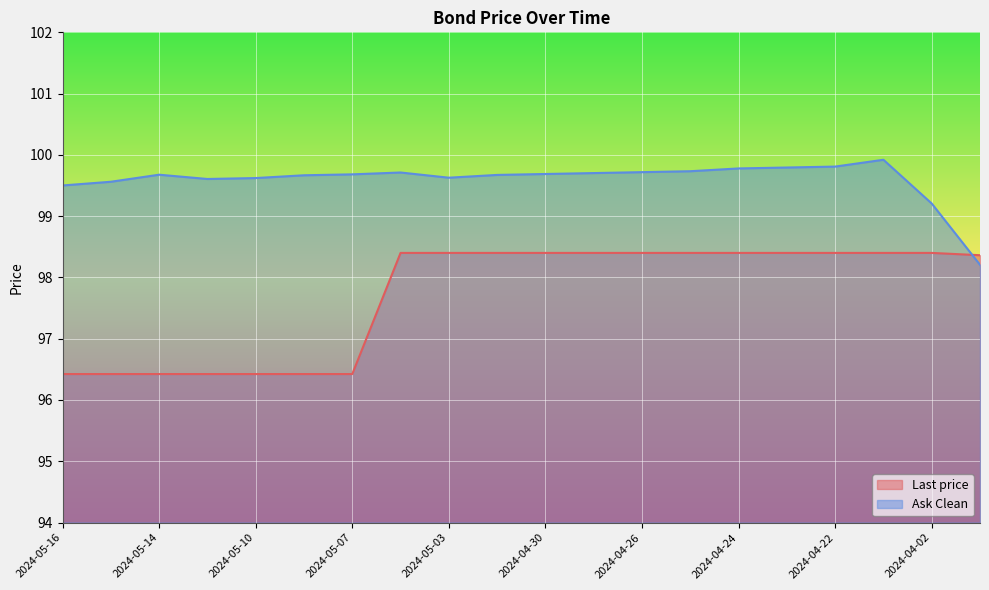

Does the chart display data point markers on the line(s)?

No